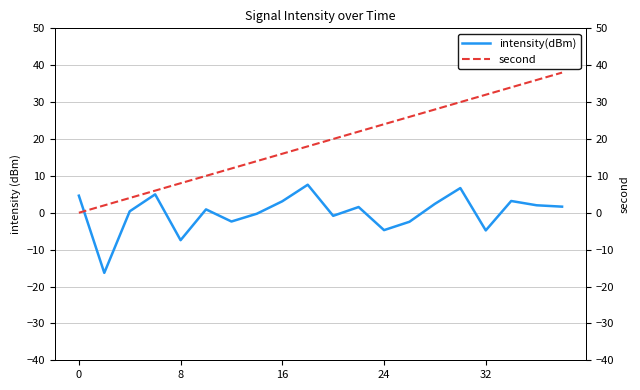

True or false: second has more than 1 points higher than both neighbors.

False